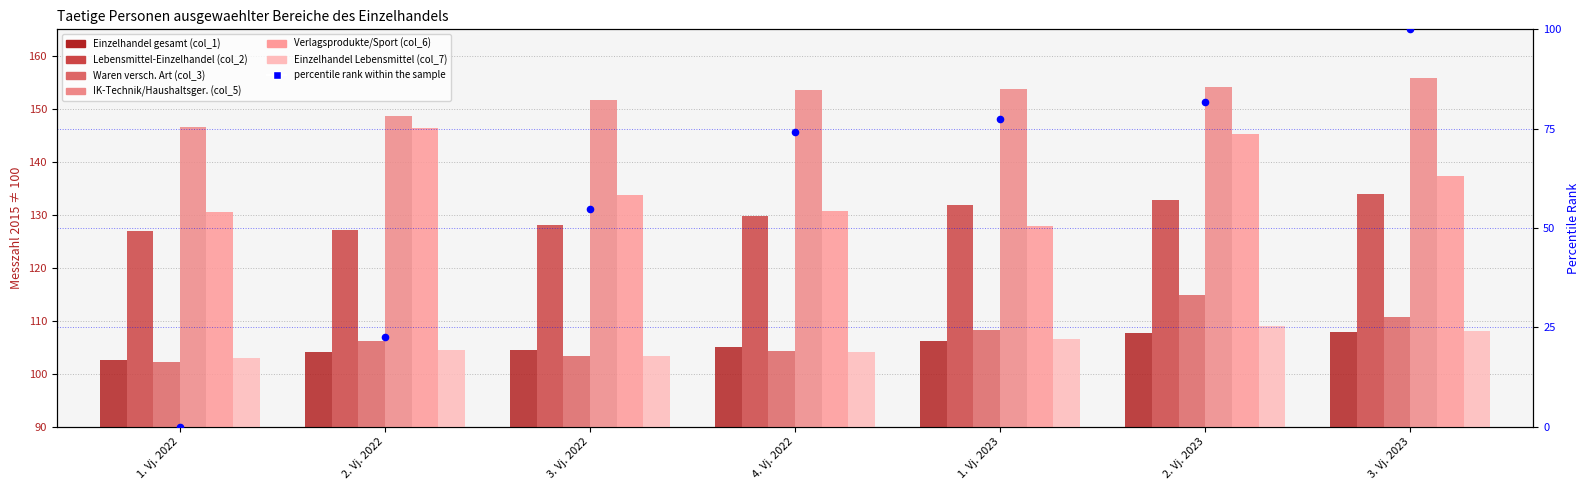

Which series contains the lowest Y value?

Waren versch. Art (col_3)